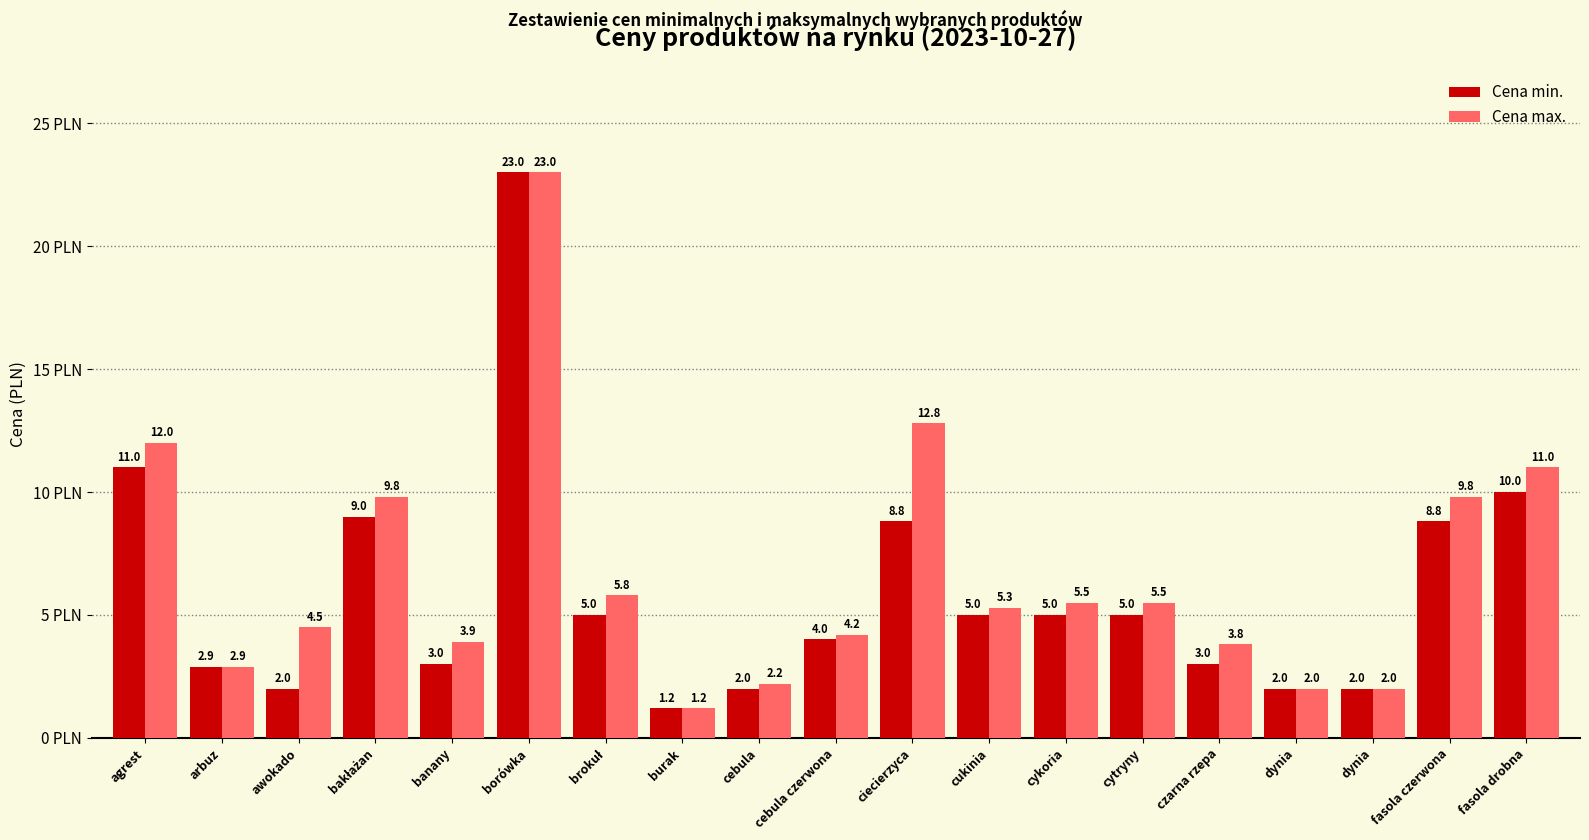

Reading right to left, extract all data points from this chart.

Cena min.: 10.0	8.8	2.0	2.0	3.0	5.0	5.0	5.0	8.8	4.0	2.0	1.2	5.0	23.0	3.0	9.0	2.0	2.9	11.0
Cena max.: 11.0	9.8	2.0	2.0	3.8	5.5	5.5	5.3	12.8	4.2	2.2	1.2	5.8	23.0	3.9	9.8	4.5	2.9	12.0